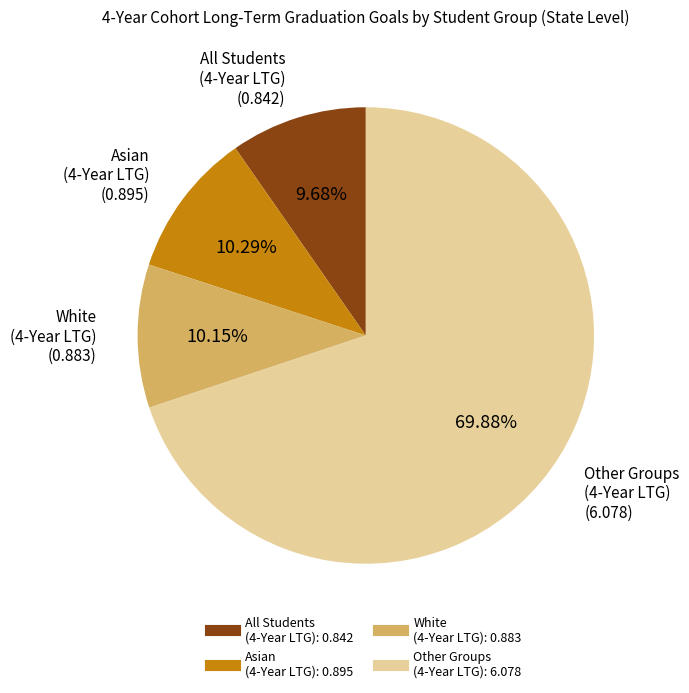

Does any single category account for the majority?

Yes